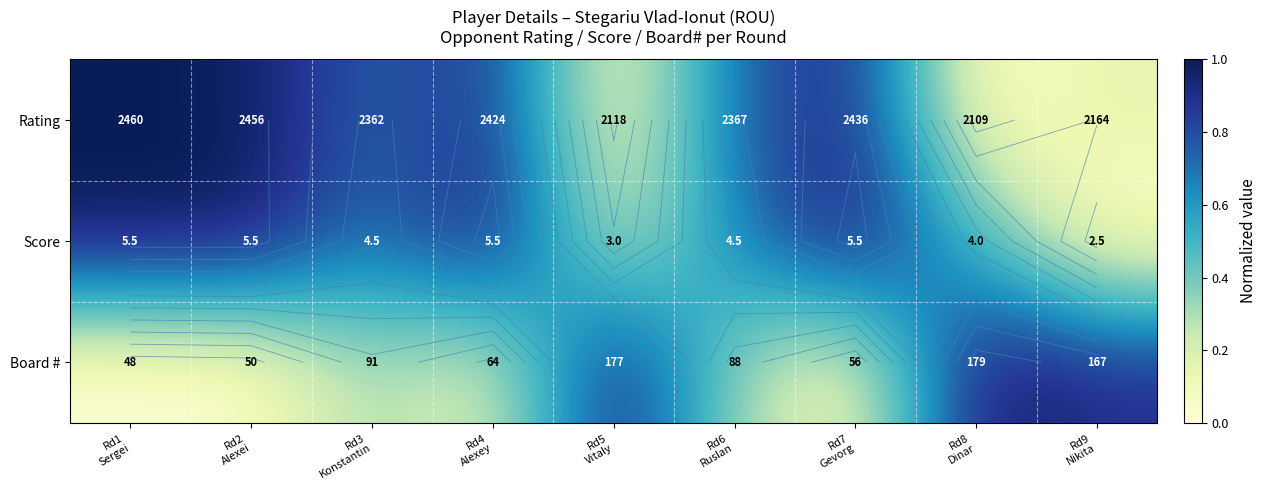

Rank the series at Rd4 Alexey from lowest to highest value.

Board #, Rating, Score